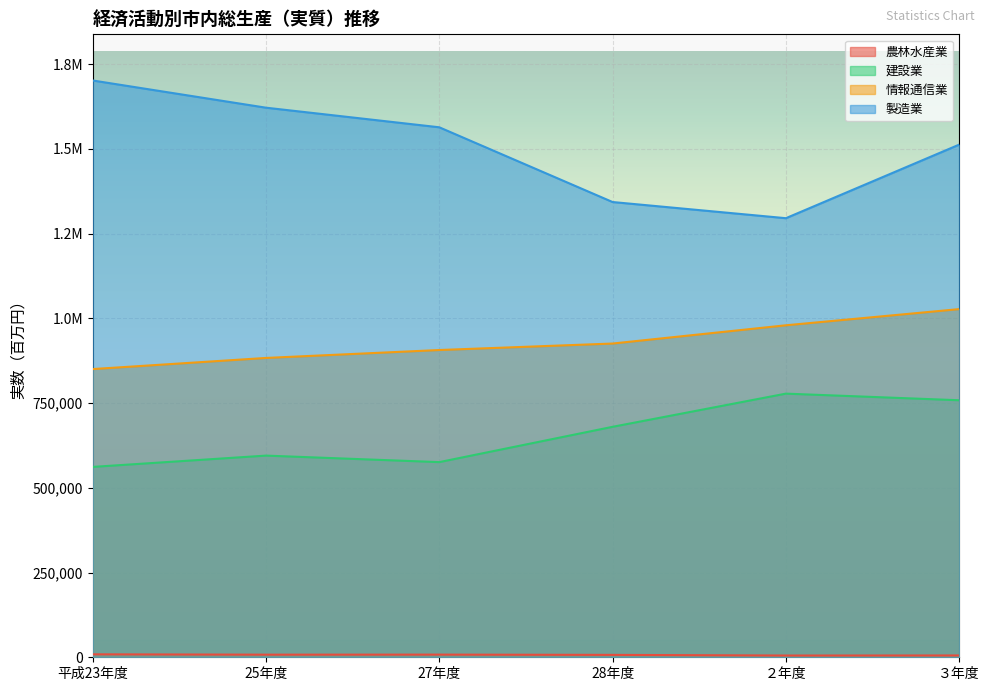

Reading left to right, transcribe all the data shown in this chart.

農林水産業: 平成23年度=8669	25年度=7690	27年度=7846	28年度=7066	２年度=5157	３年度=5365
製造業: 平成23年度=1701700	25年度=1621434	27年度=1563601	28年度=1343098	２年度=1295408	３年度=1512481
建設業: 平成23年度=561633	25年度=594973	27年度=575752	28年度=679895	２年度=777801	３年度=758285
情報通信業: 平成23年度=850268	25年度=883108	27年度=906480	28年度=925599	２年度=979445	３年度=1027178